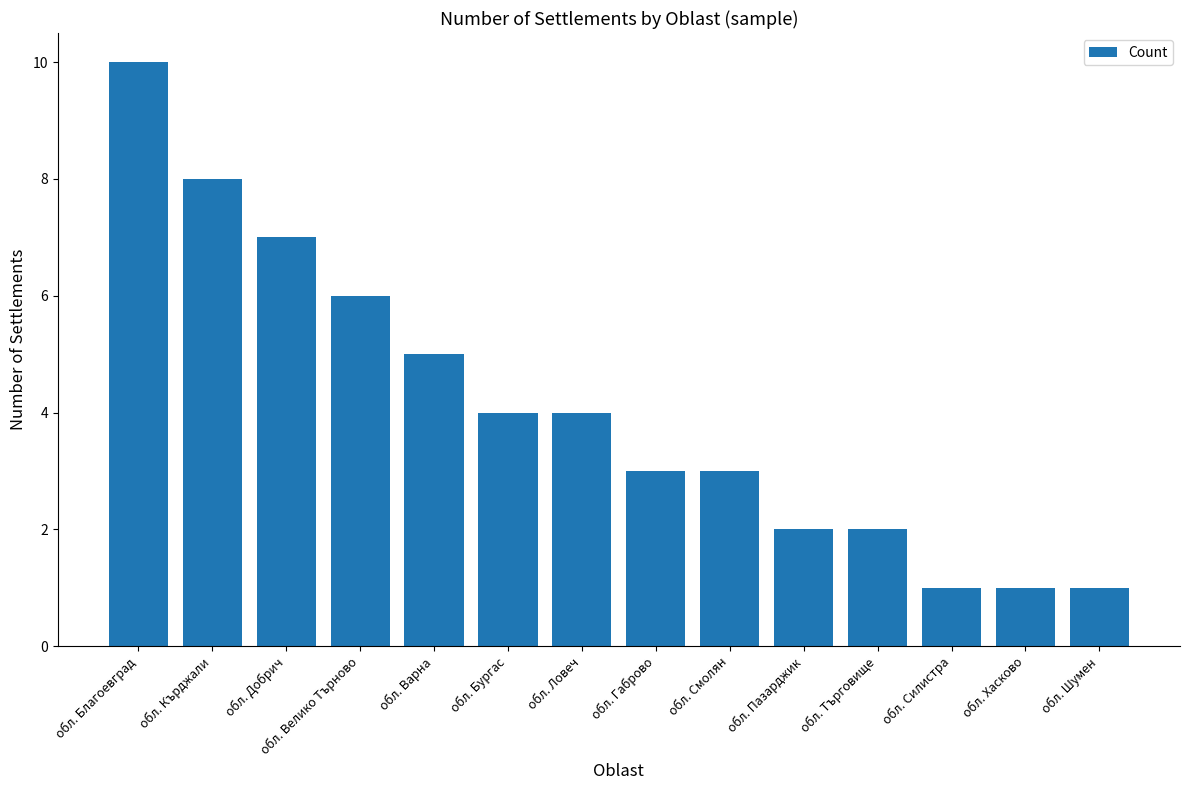

How many values are between 2 and 6?

8